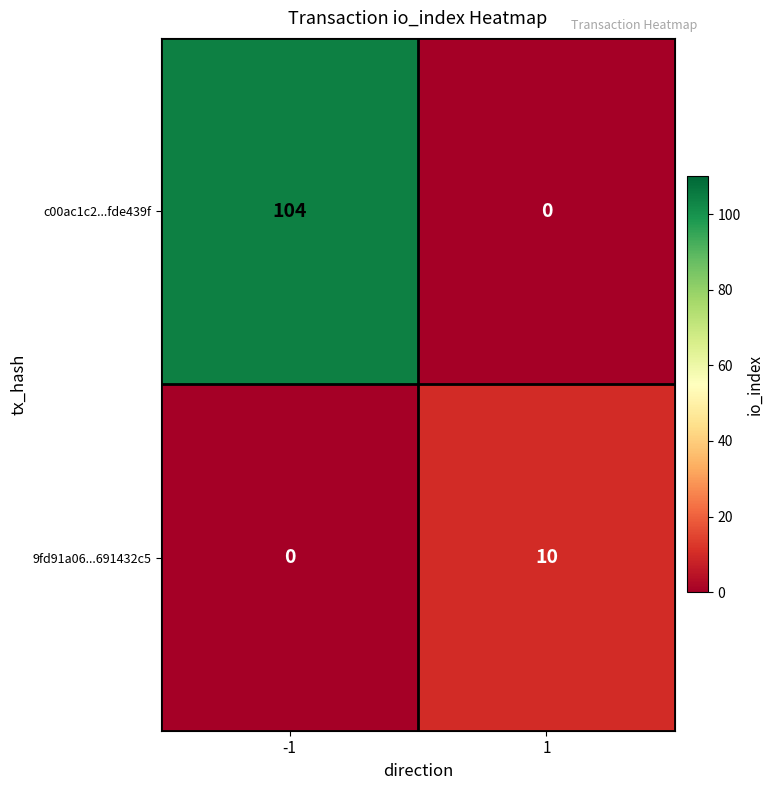

The value of 9fd91a06...691432c5 at -1 is 4. True or false?

False